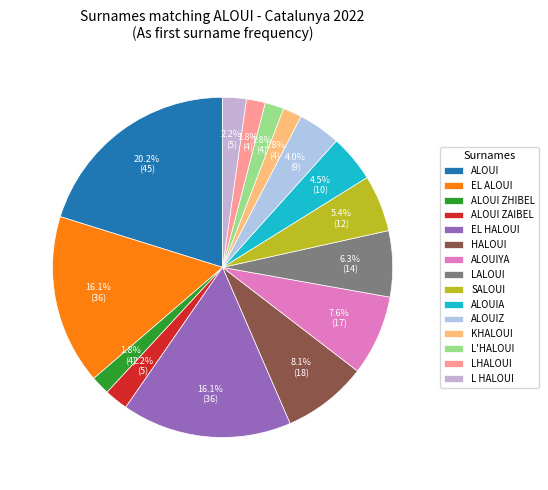

To the nearest percent, what is the difference between the largest and smallest slice percentages?

18%